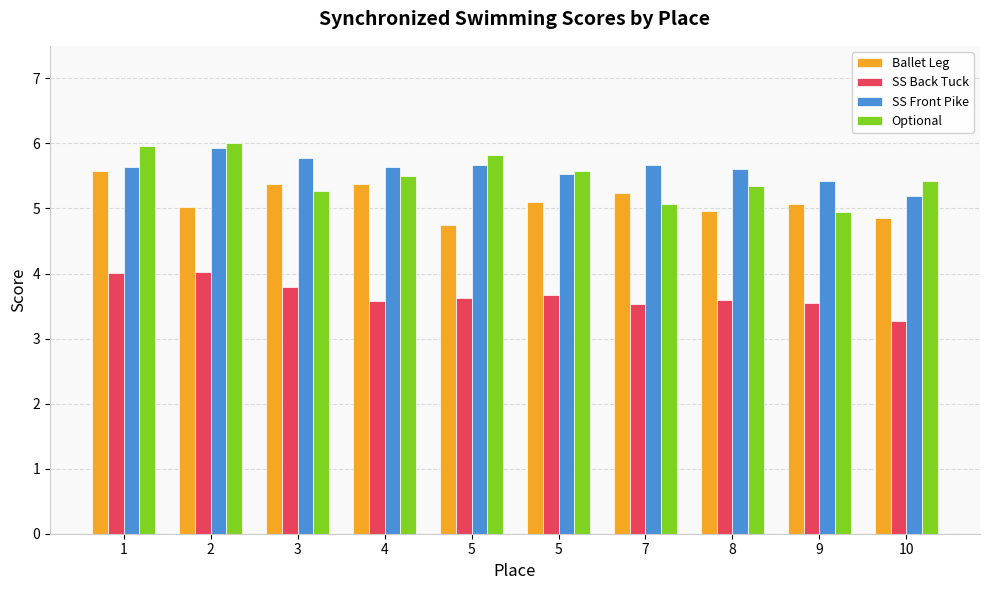

What are all the series names shown in the legend?

Ballet Leg, SS Back Tuck, SS Front Pike, Optional